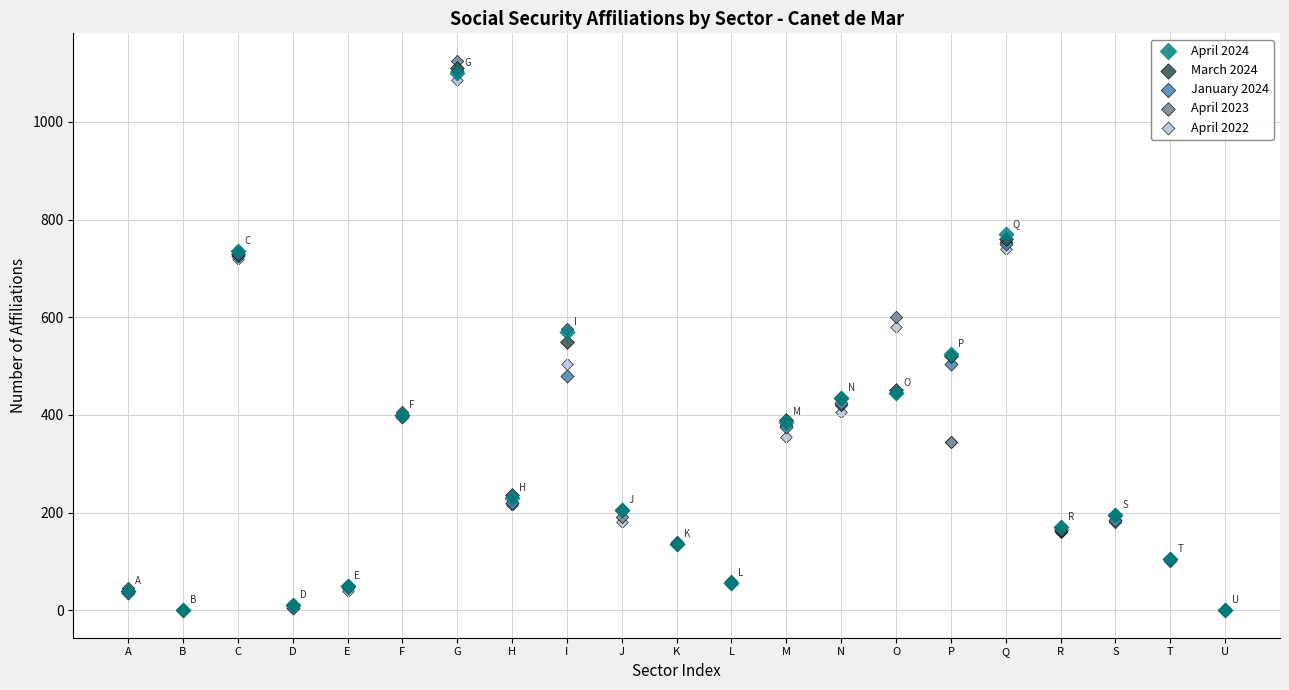

What are all the series names shown in the legend?

April 2024, March 2024, January 2024, April 2023, April 2022